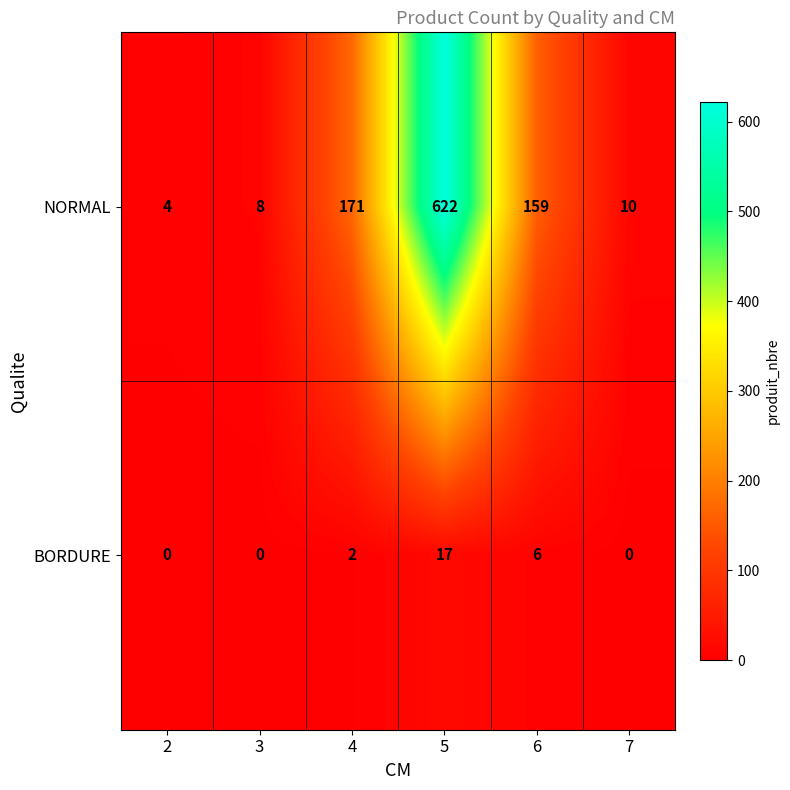

Which label corresponds to the largest value in the chart?

5